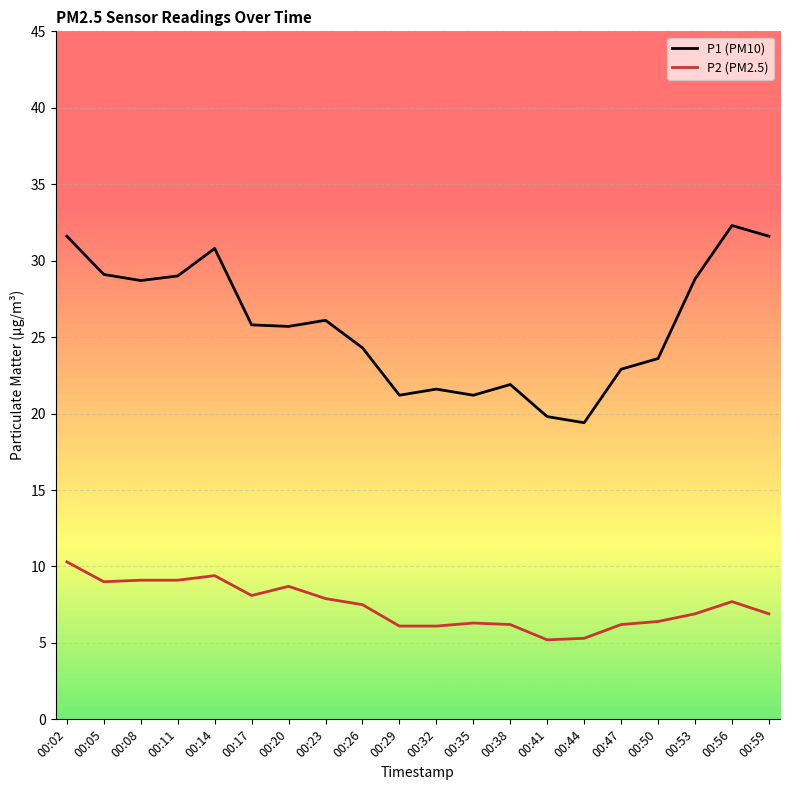

In P1 (PM10), how many points are higher than both neighbors (excluding endpoints)?

5